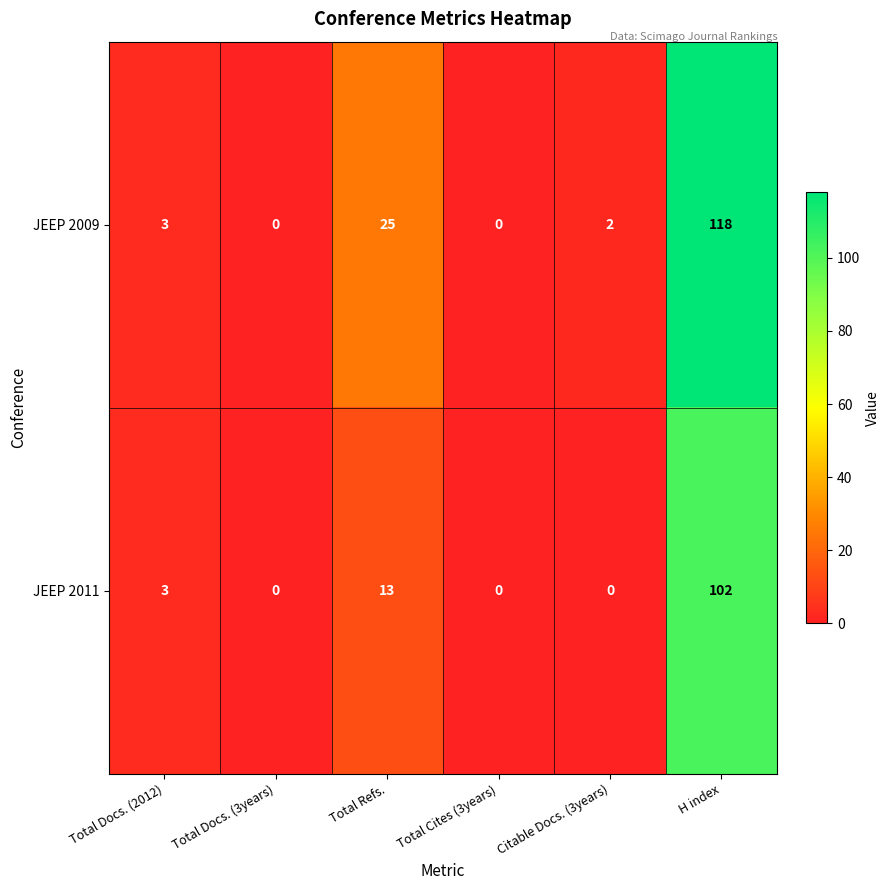

Rank the series by their maximum value, from lowest to highest.

JEEP 2011, JEEP 2009